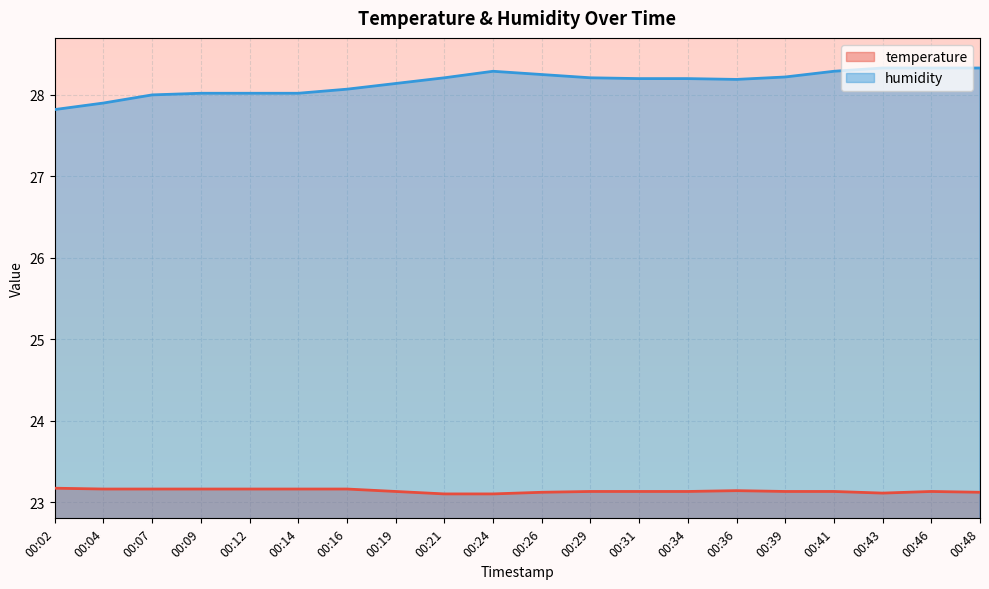

What is the difference between the maximum and minimum values in the humidity series?

0.5